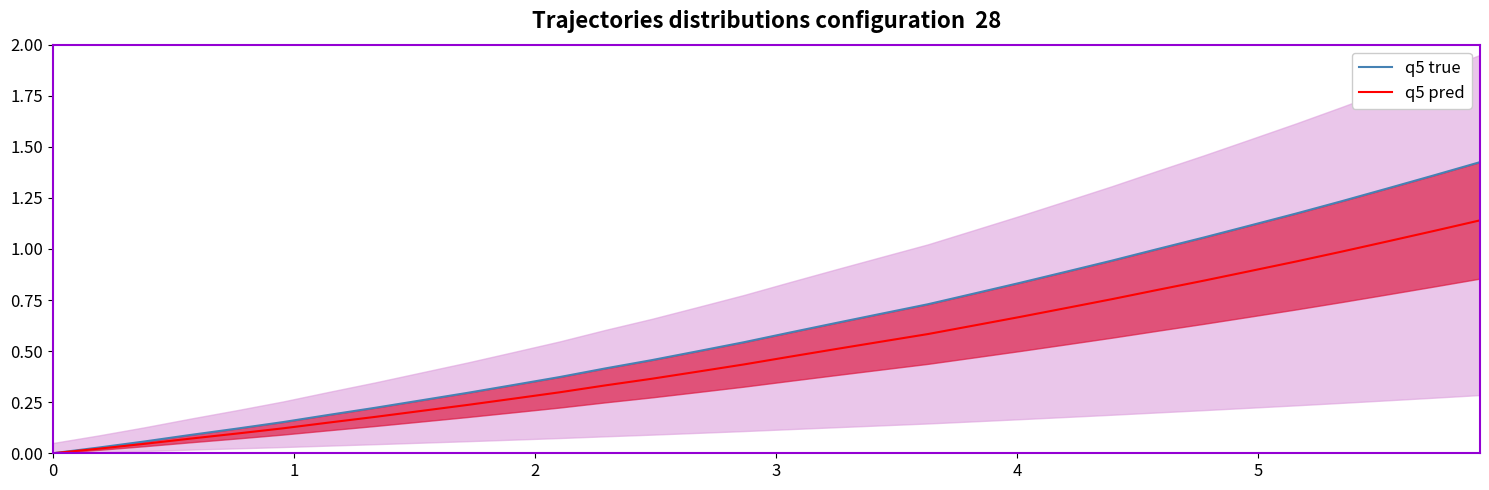

True or false: q5 true has more than 0 points higher than both neighbors.

False